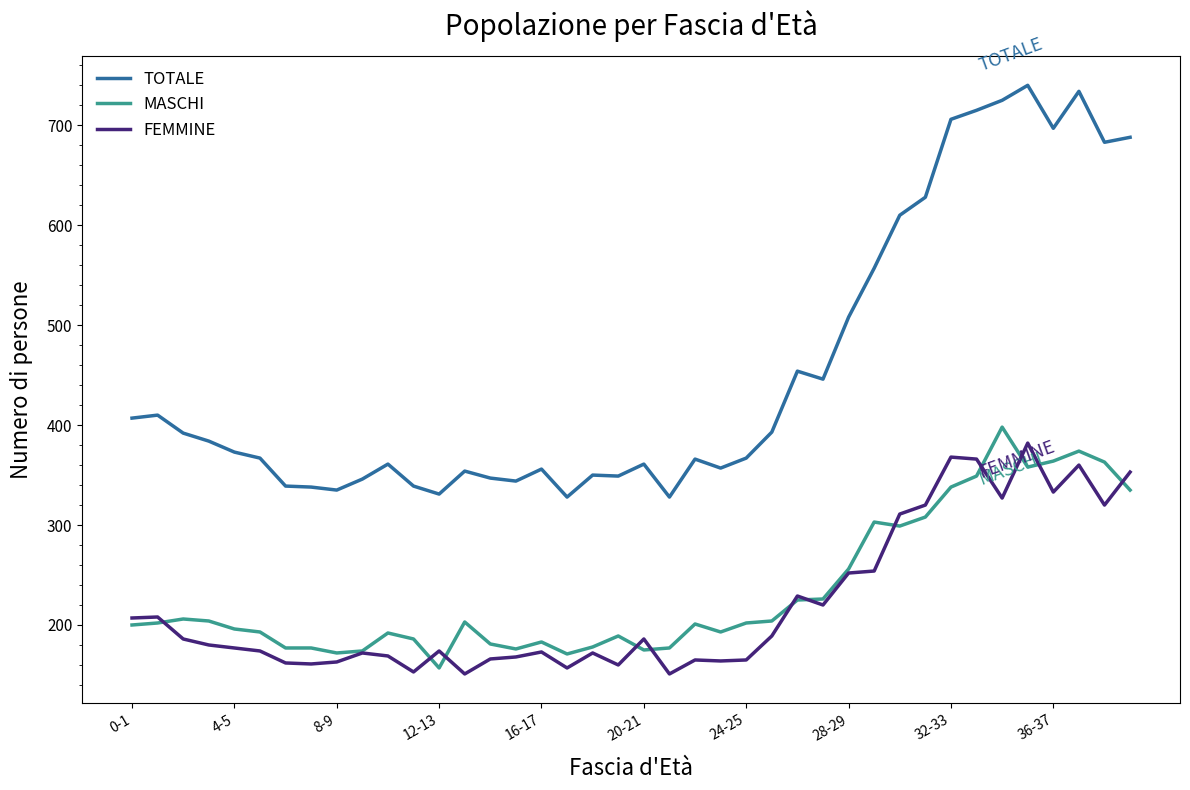

Which series has the largest range (max minus min)?

TOTALE